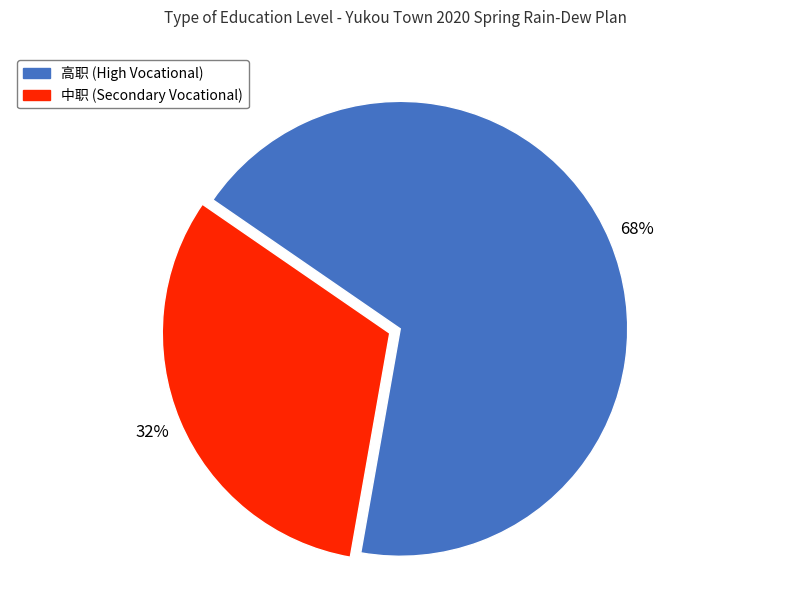

How many slices are in this pie chart?

2